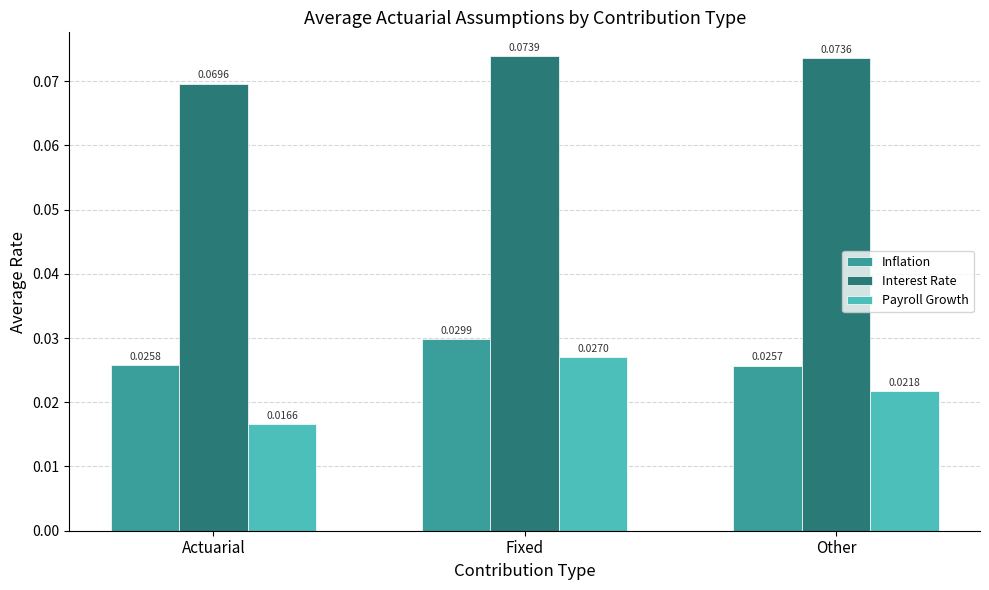

At which category is the sum across all series the highest?

Fixed